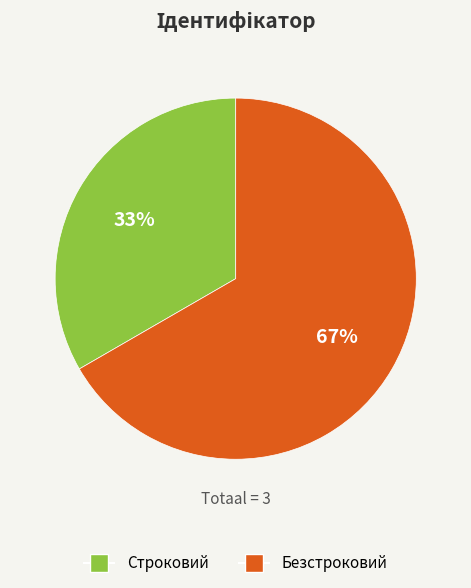

Is the sum of Строковий and Безстроковий greater than half?

Yes